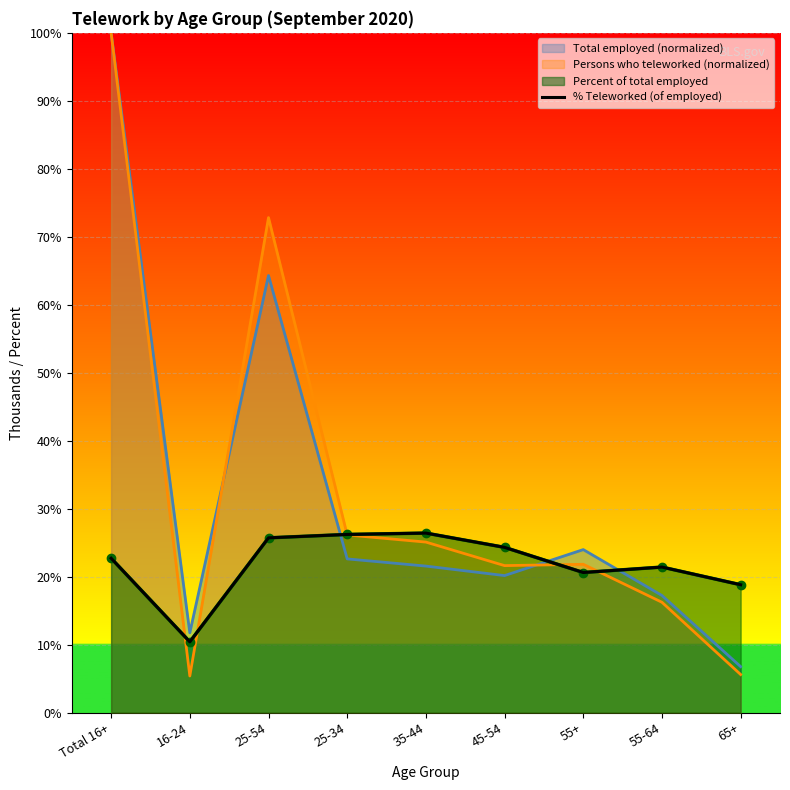

What is the value of the 6th point from the left?

24.3